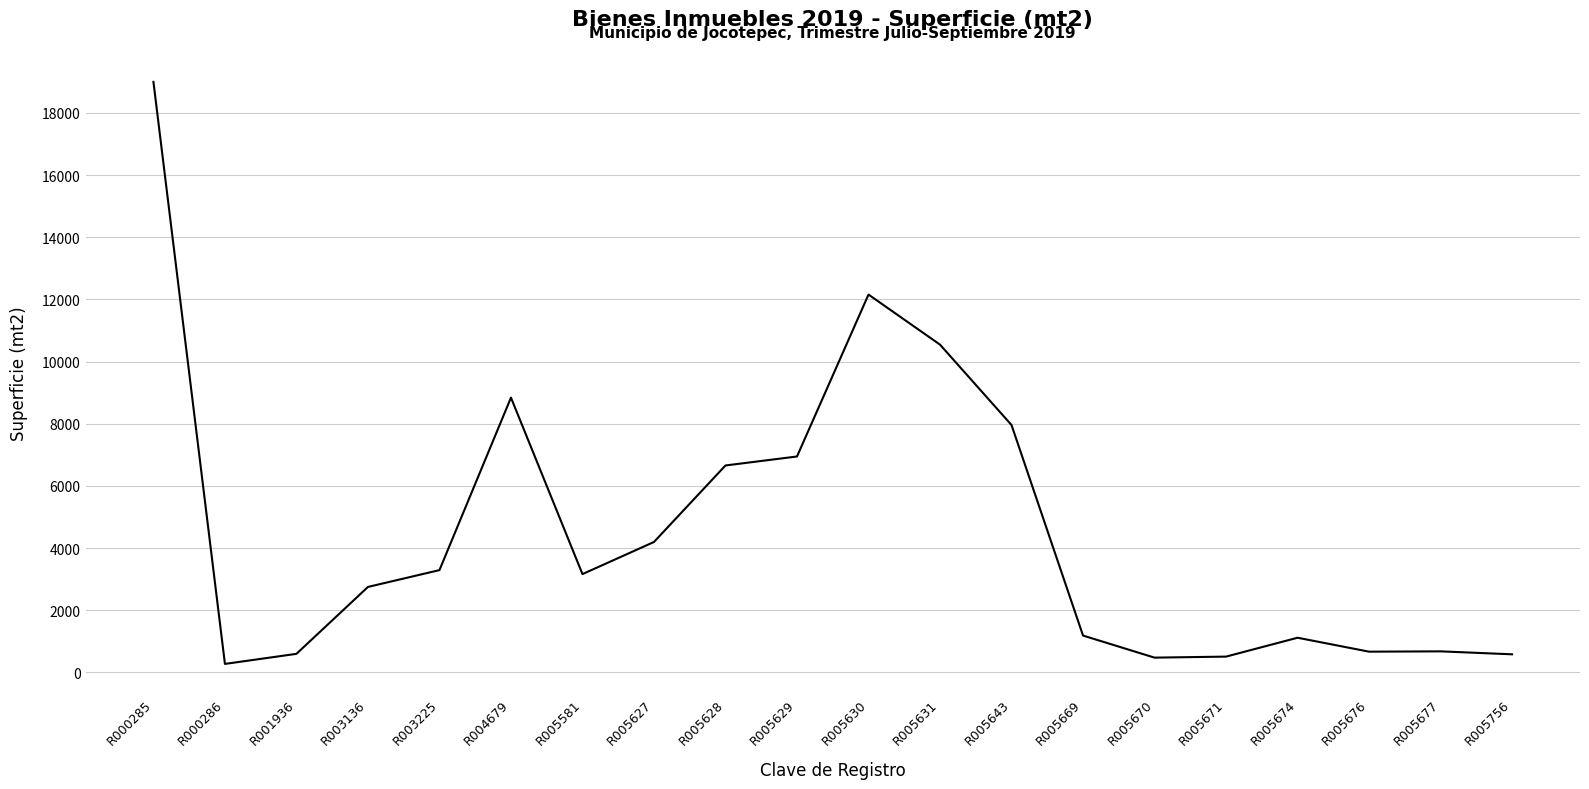

Approximately how many times larger is the value at R005631 compared to R005581?

3.3